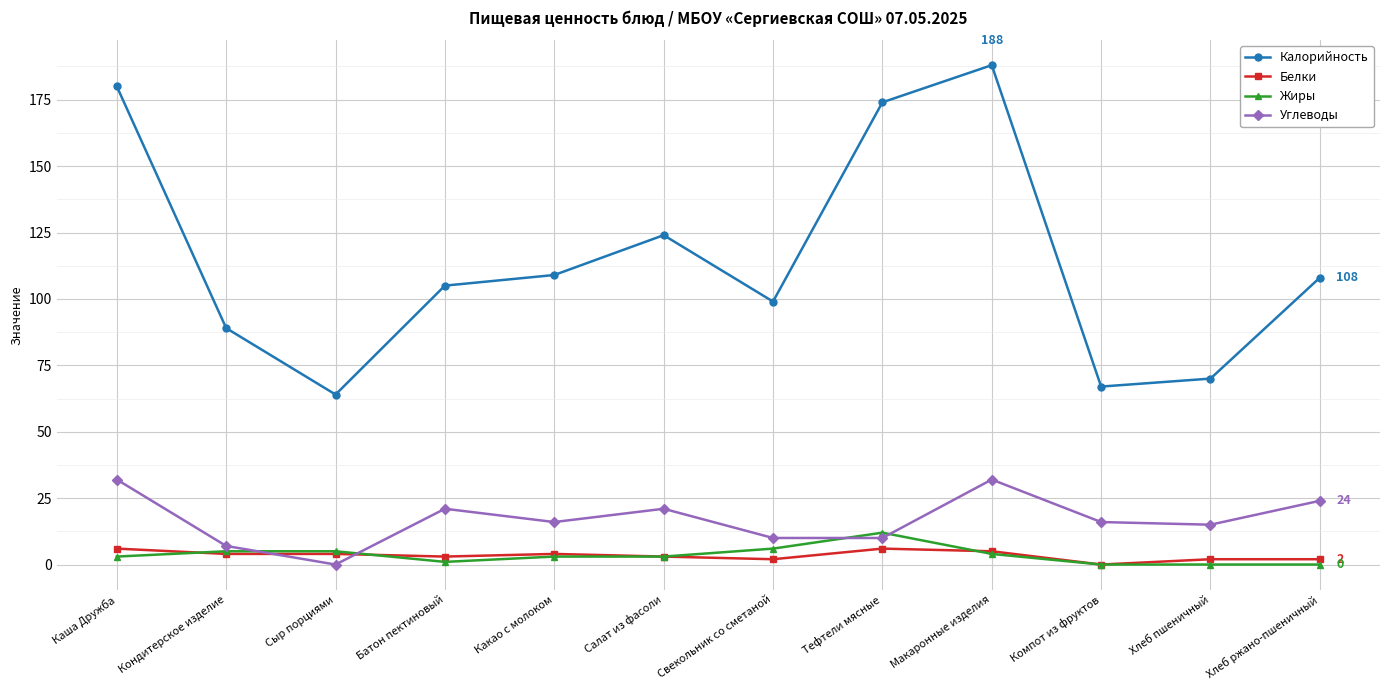

What is the value of the Жиры point at the 1st from the left?

3